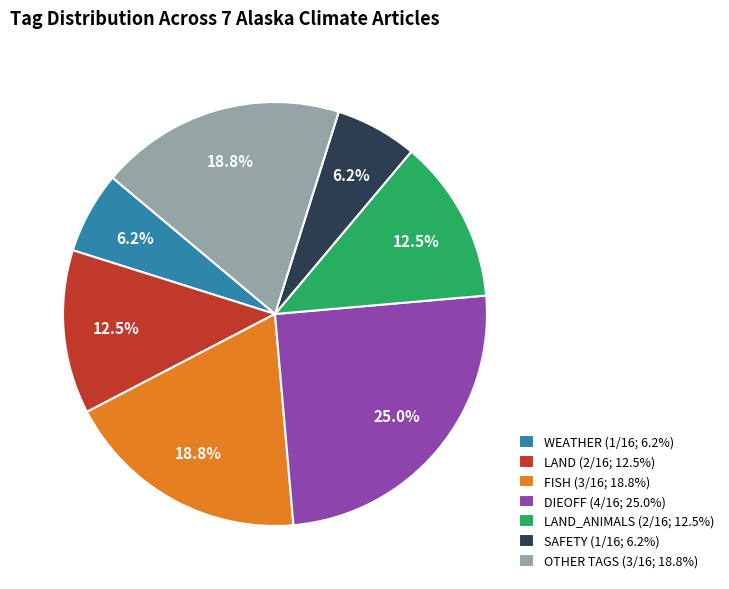

How many slices are in this pie chart?

7